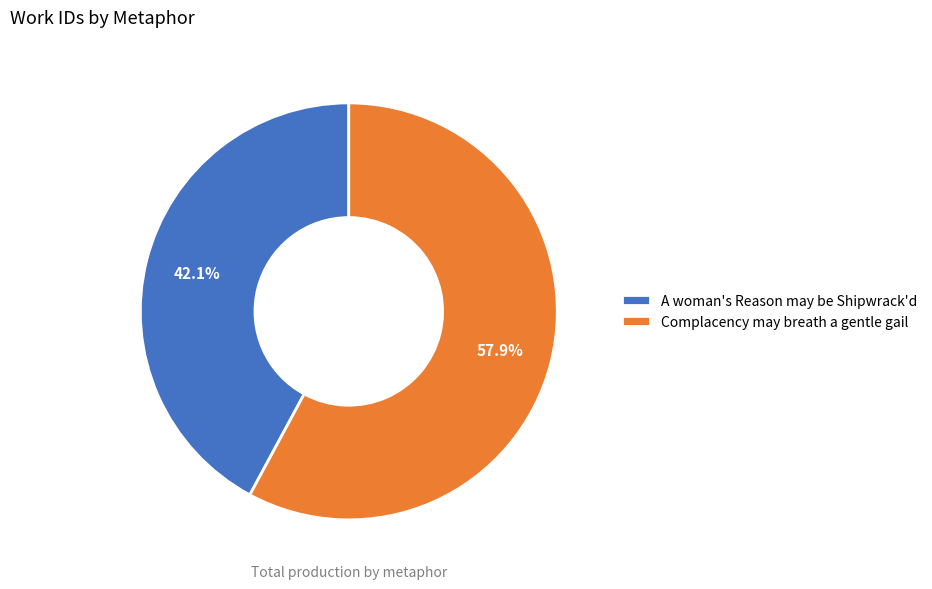

Approximately how many times larger is the value at A woman's Reason may be Shipwrack'd compared to Complacency may breath a gentle gail?

0.7